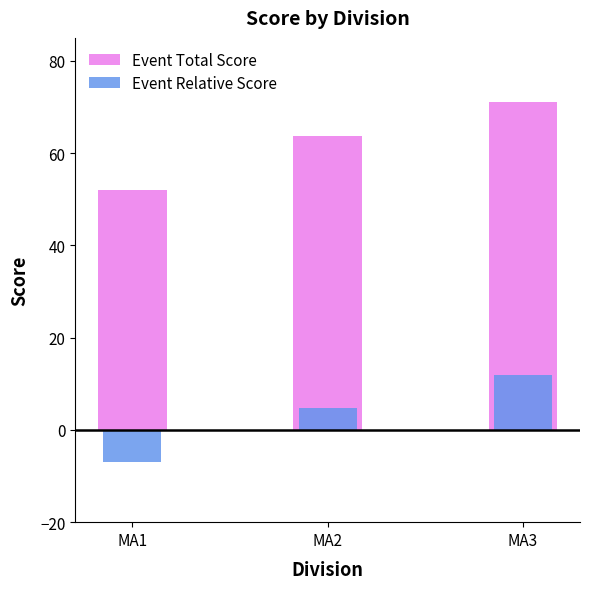

At MA3, list the series in order from smallest to largest.

Event Relative Score, Event Total Score